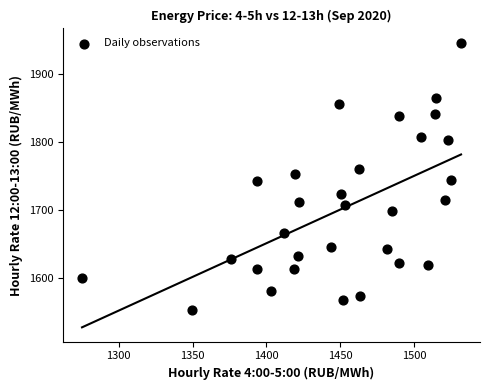

What is the range of Y values (max minus min)?

393.2